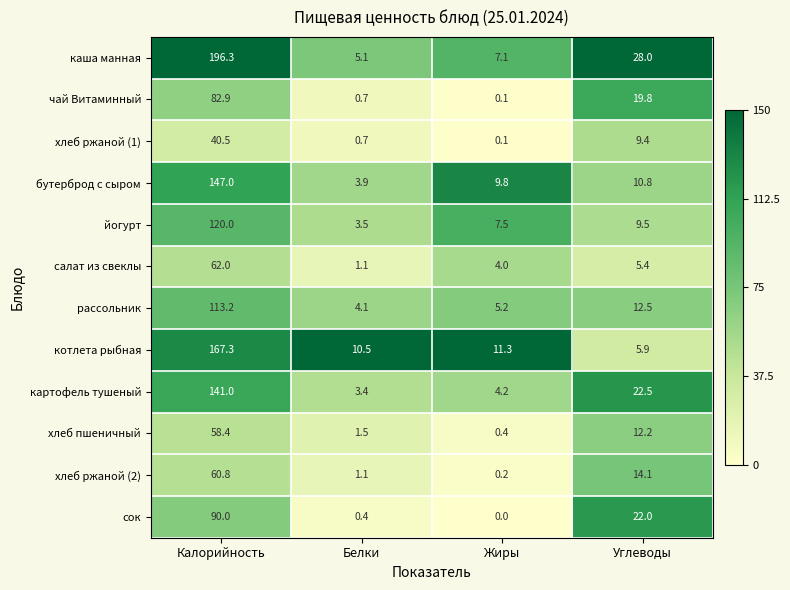

At which label is чай Витаминный closest to 41?

Углеводы